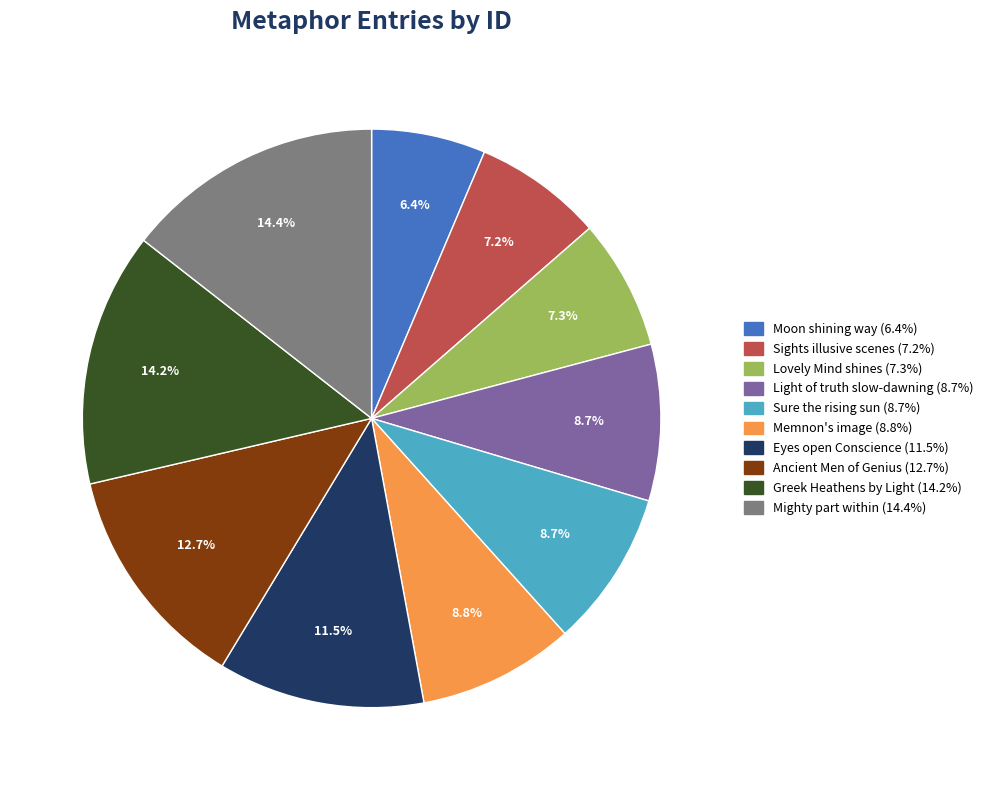

How many slices are in this pie chart?

10